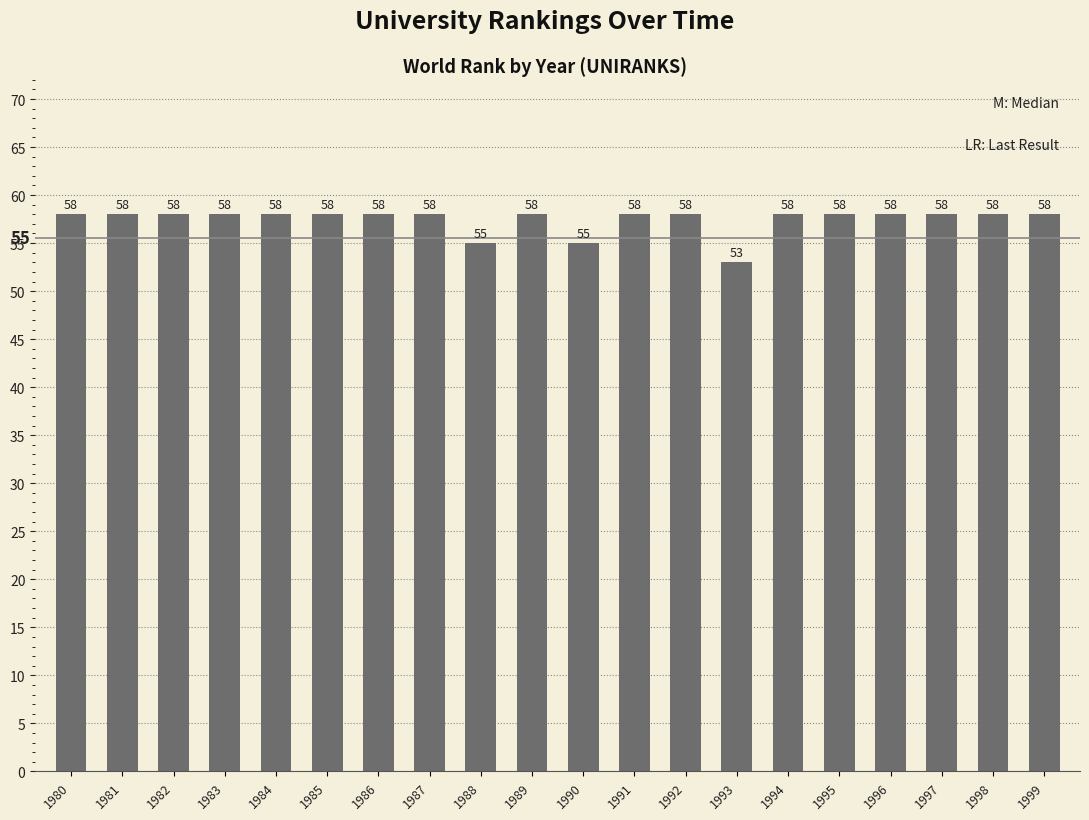

Reading left to right, list all the values displayed in this chart.

58	58	58	58	58	58	58	58	55	58	55	58	58	53	58	58	58	58	58	58